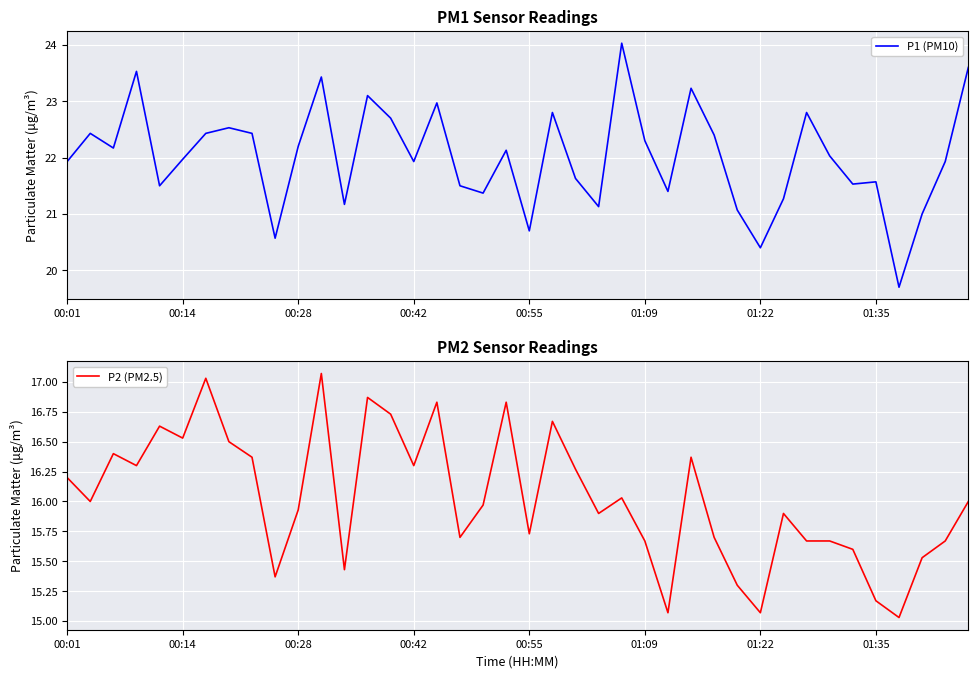

At which category is the sum across all series the highest?

11